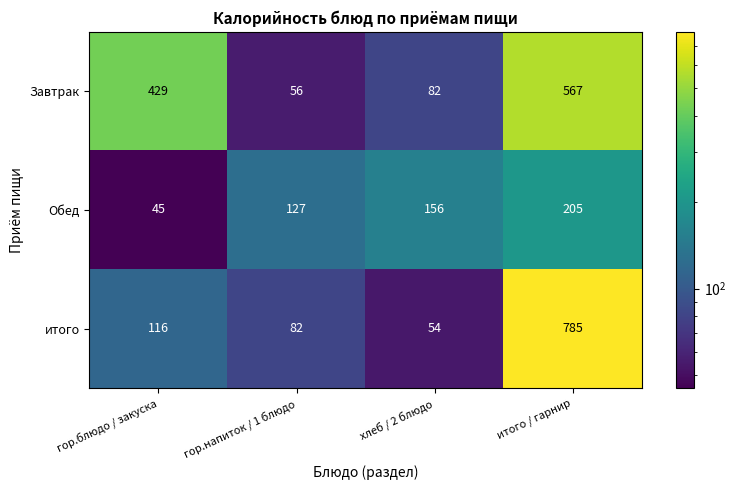

Reading right to left, what are all the values shown in this chart?

Завтрак: итого / гарнир=567	хлеб / 2 блюдо=82	гор.напиток / 1 блюдо=56	гор.блюдо / закуска=429
Обед: итого / гарнир=205	хлеб / 2 блюдо=156	гор.напиток / 1 блюдо=127	гор.блюдо / закуска=45
итого: итого / гарнир=785	хлеб / 2 блюдо=54	гор.напиток / 1 блюдо=82	гор.блюдо / закуска=116